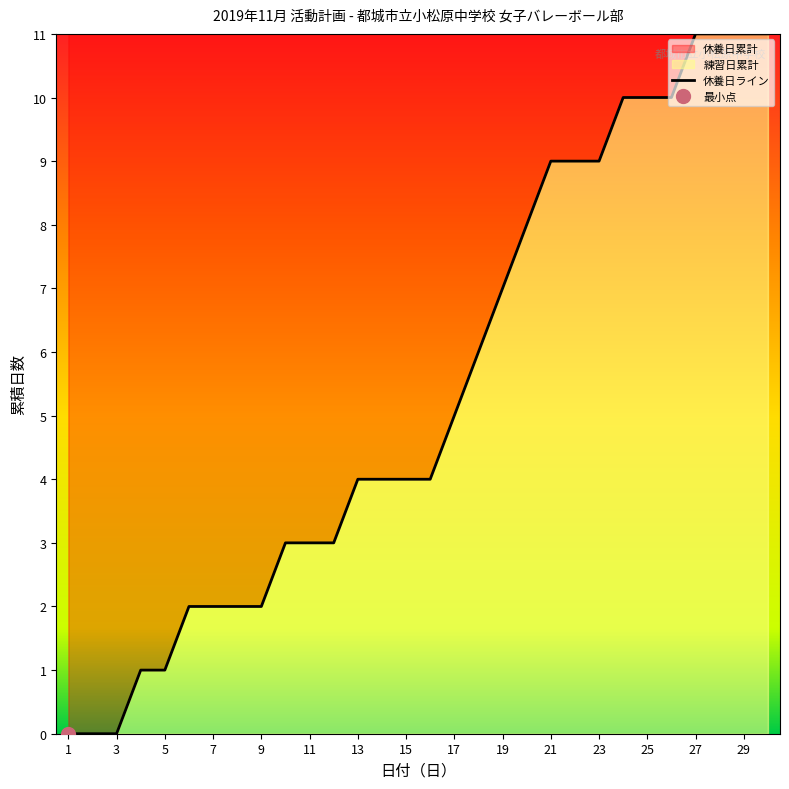

The value at 18 is 2. True or false?

False